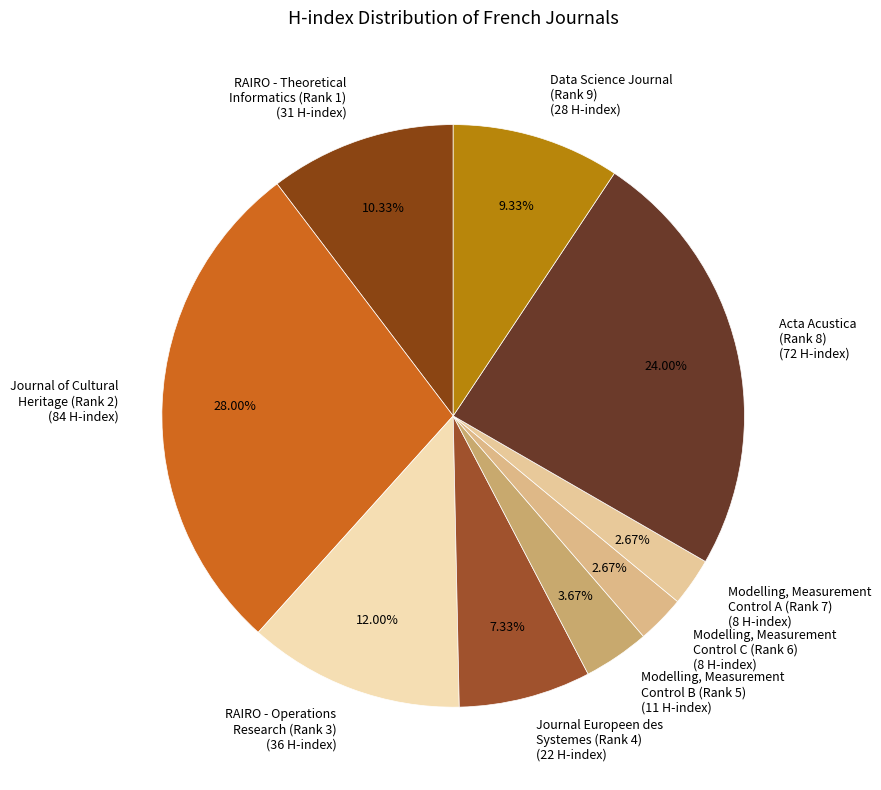

Is the sum of RAIRO - Theoretical Informatics (Rank 1) (31 H-index) and Acta Acustica (Rank 8) (72 H-index) greater than half?

No